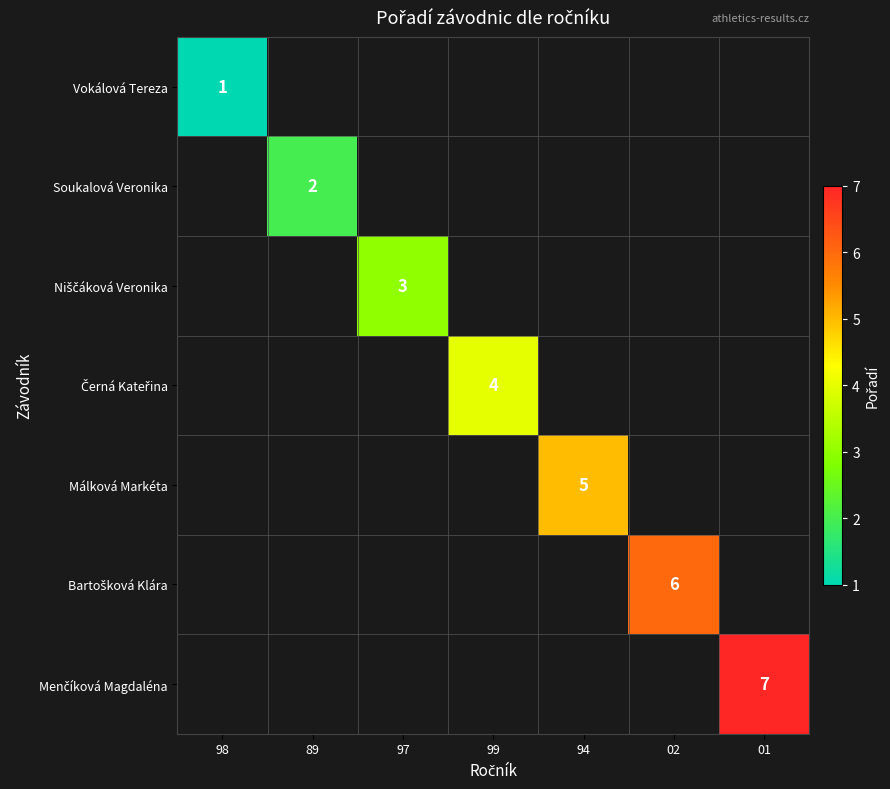

The value of Vokálová Tereza at 98 is 0. True or false?

False